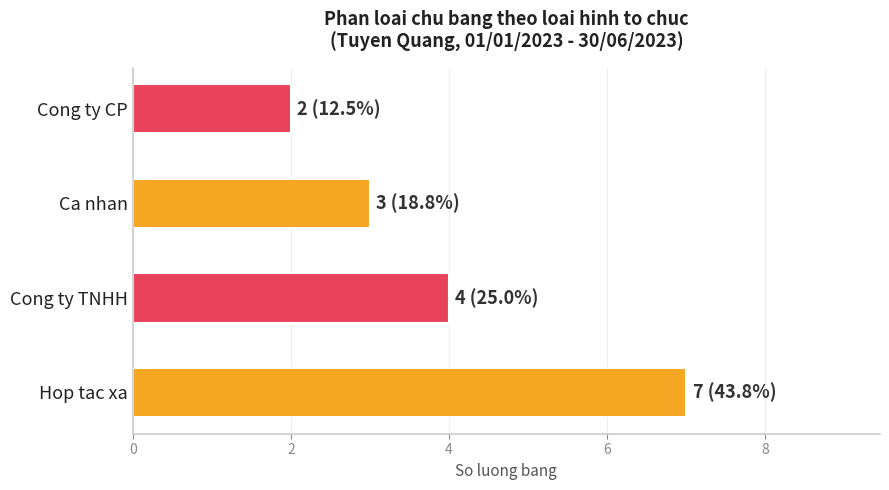

How many values are below 4?

2